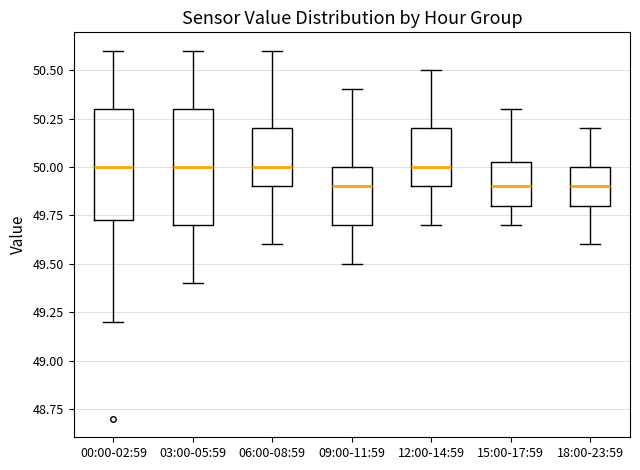

Reading left to right, read every box against the y-axis: the position of its median line, the range the box covers, and the ends of its whiskers. The values are not printed on the chart, so give them approximately, as read against the axis.

00:00-02:59: median 50.00, box 49.75 to 50.30, whiskers 49.20 to 50.60
03:00-05:59: median 50.00, box 49.70 to 50.30, whiskers 49.40 to 50.60
06:00-08:59: median 50.00, box 49.90 to 50.20, whiskers 49.60 to 50.60
09:00-11:59: median 49.90, box 49.70 to 50.00, whiskers 49.50 to 50.40
12:00-14:59: median 50.00, box 49.90 to 50.20, whiskers 49.70 to 50.50
15:00-17:59: median 49.90, box 49.80 to 50.05, whiskers 49.70 to 50.30
18:00-23:59: median 49.90, box 49.80 to 50.00, whiskers 49.60 to 50.20